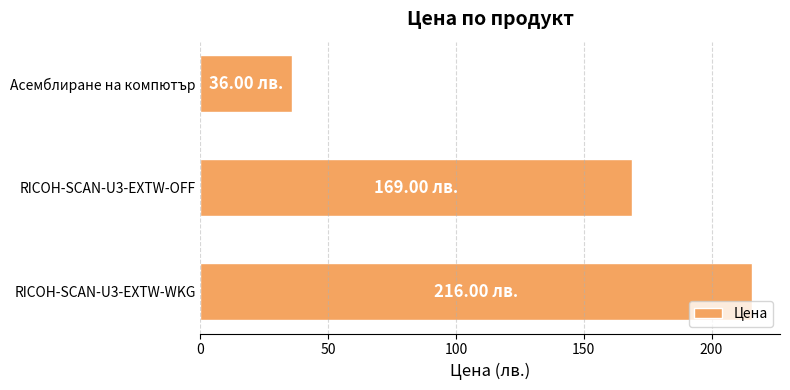

How many bars are there in total?

3